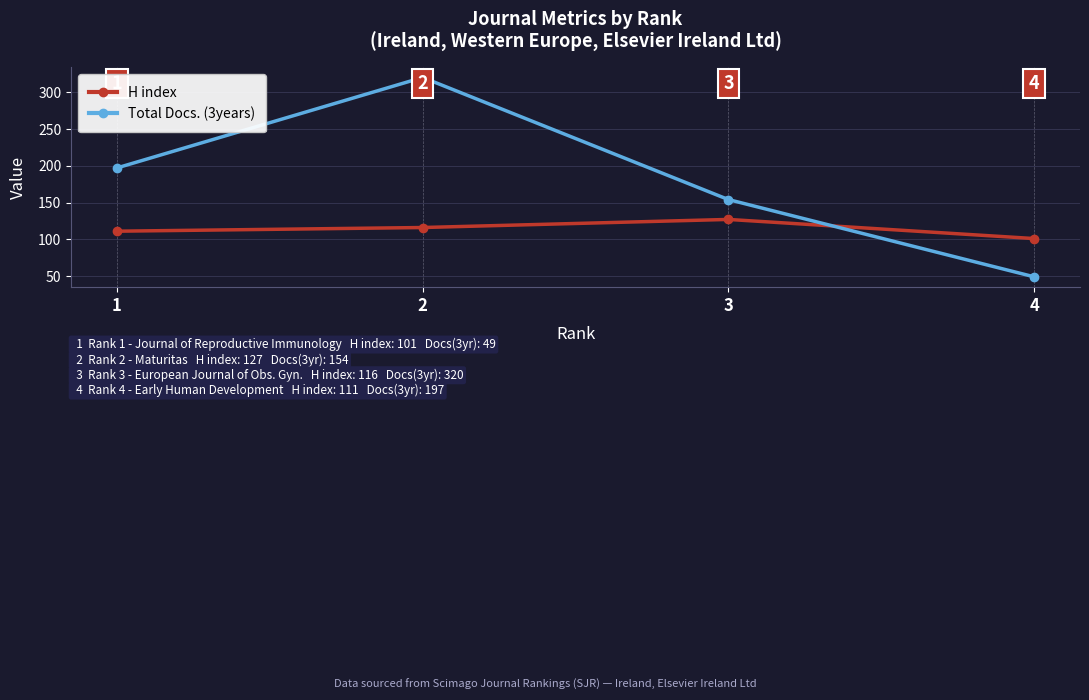

Is the value of H index at 3 greater than the value of Total Docs. (3years) at 3?

No